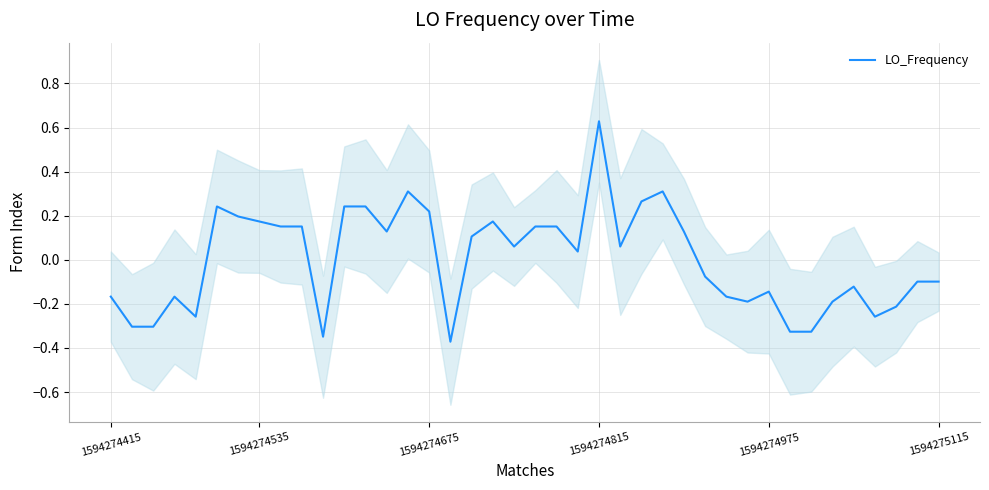

The value at 24 is 0.1. True or false?

True